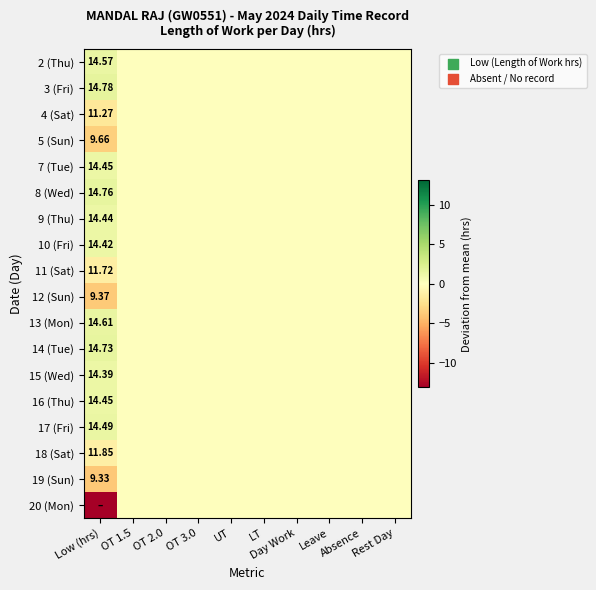

At which label is 7 (Tue) closest to 0?

OT 1.5